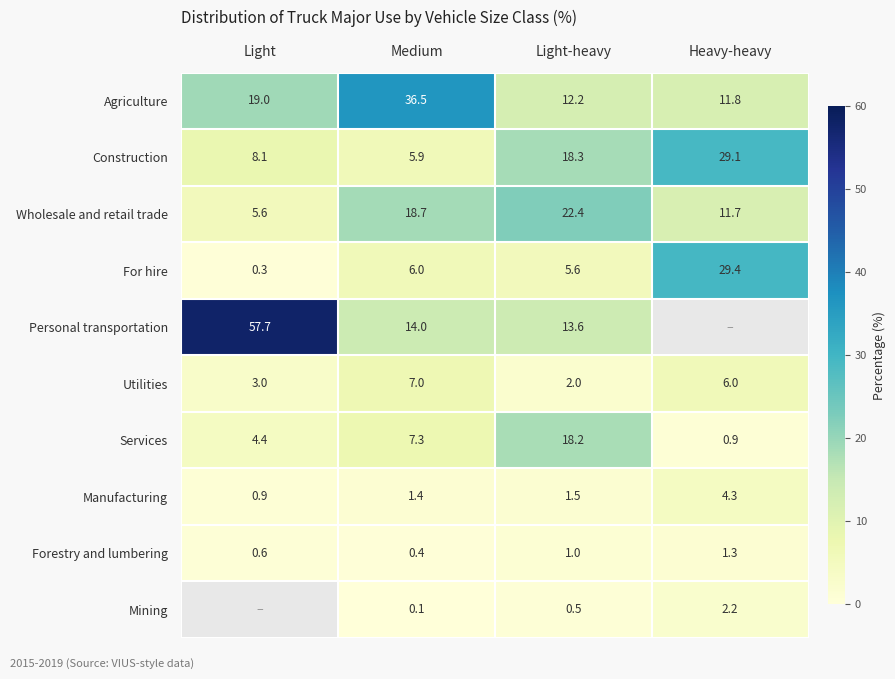

What is the average value of the Construction series?

15.4